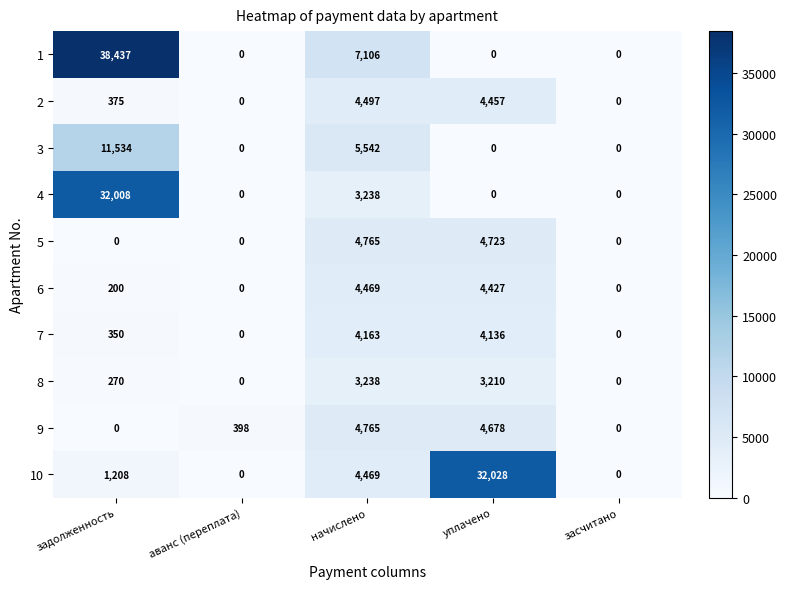

What is the total value across all series at начислено?

46252